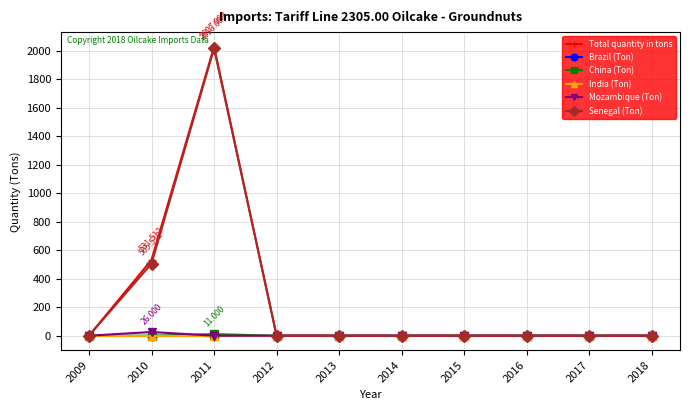

In China (Ton), how many points are higher than both neighbors (excluding endpoints)?

1